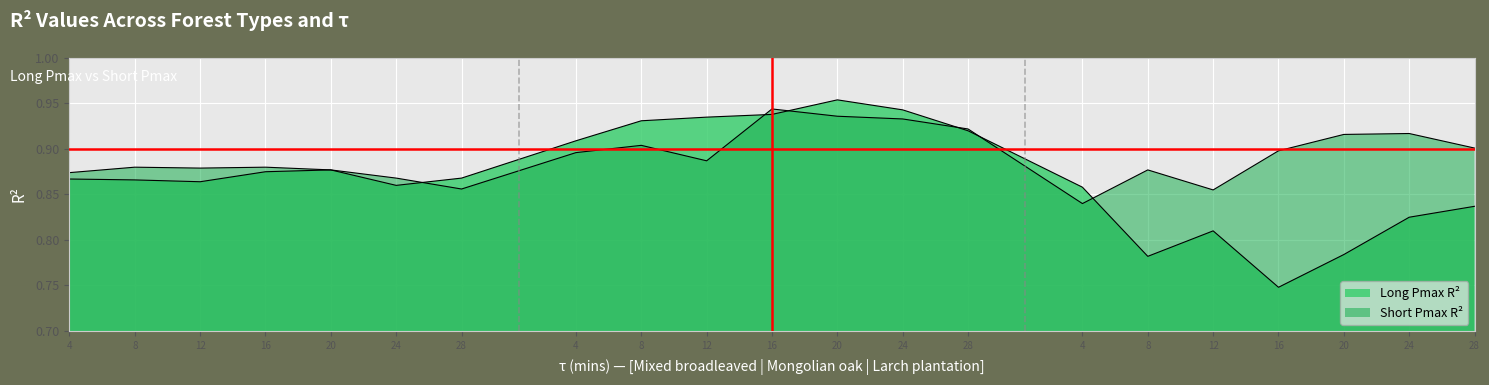

What is the label of the 20th point from the right?

8